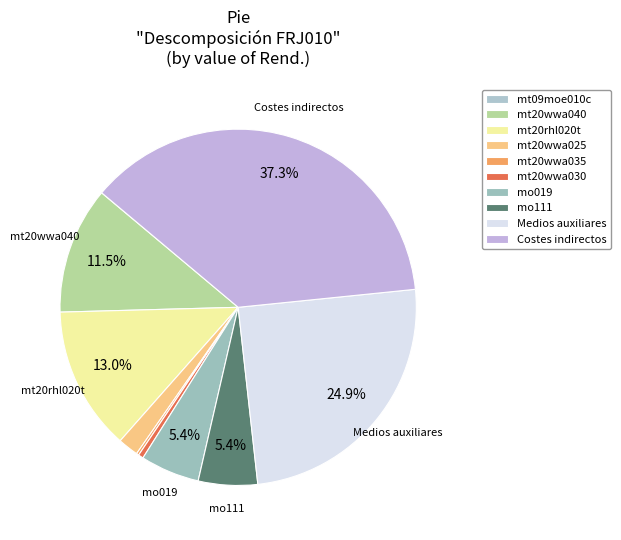

Is it true that Medios auxiliares is 25% of the pie?

True